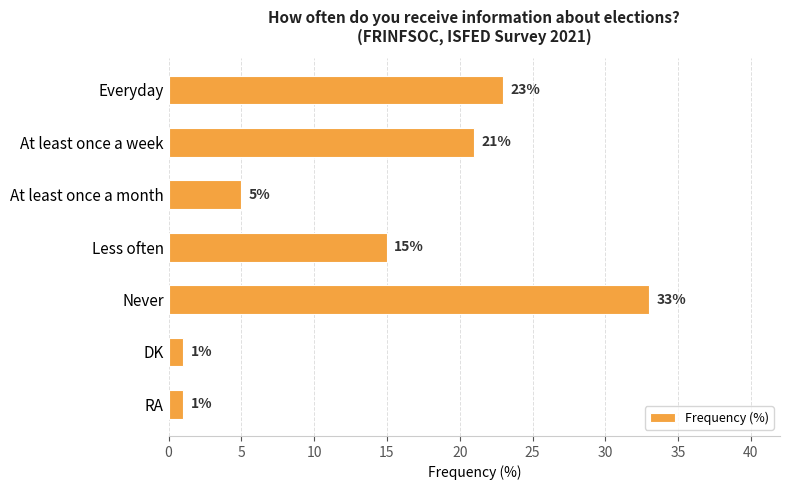

Between Everyday and At least once a month, which is larger?

Everyday